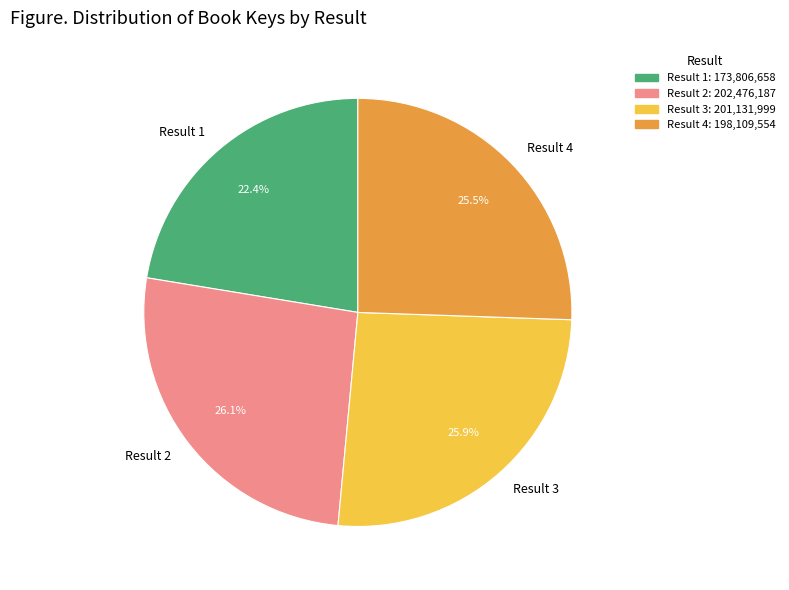

Approximately how many times larger is the value at Result 3 compared to Result 1?

1.2